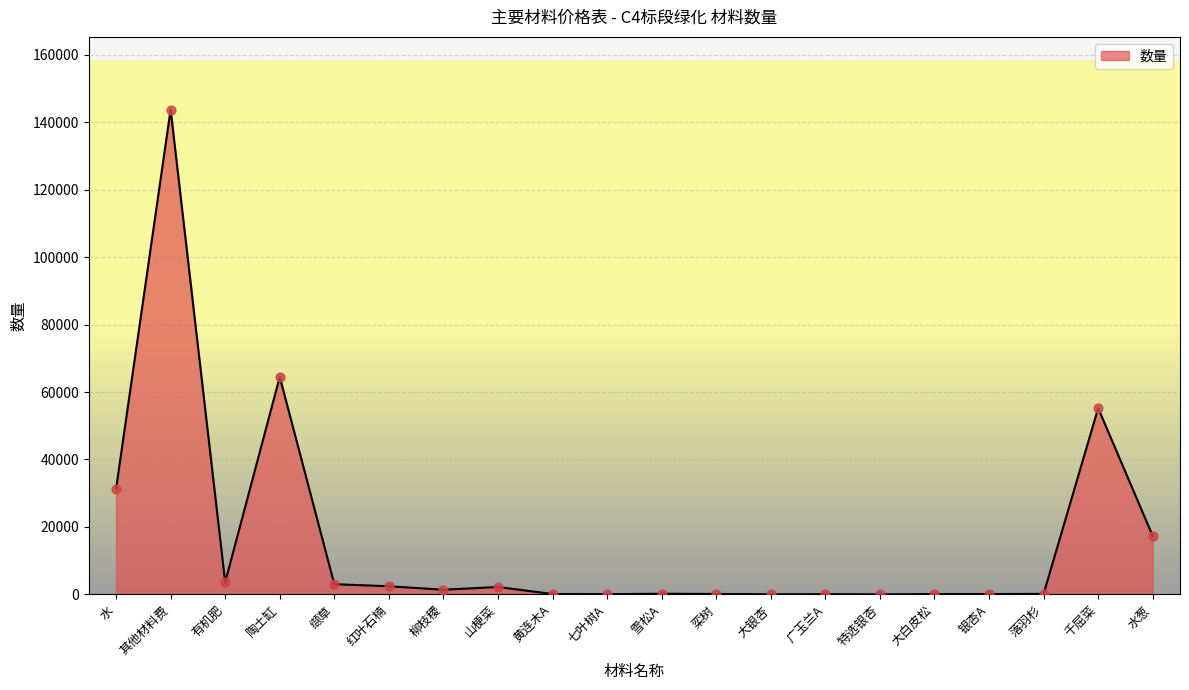

Between 落羽杉 and 千屈菜, which is larger?

千屈菜